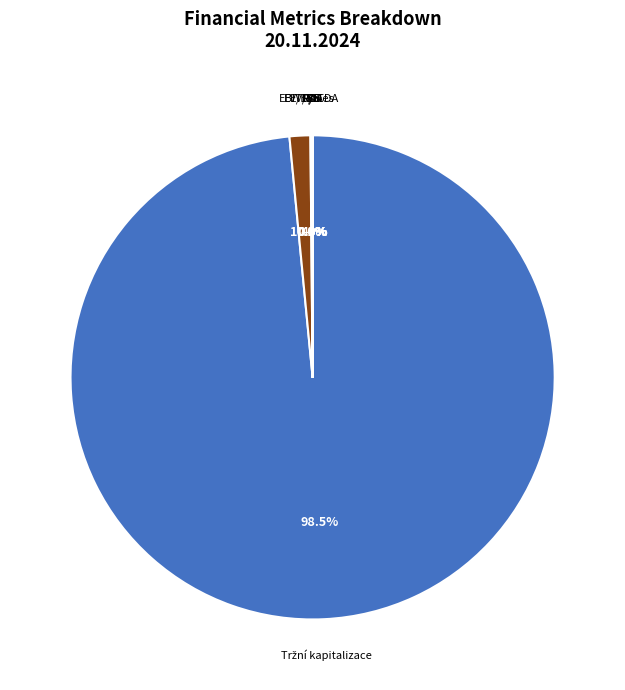

To the nearest percent, what is the difference between the largest and smallest slice percentages?

98%